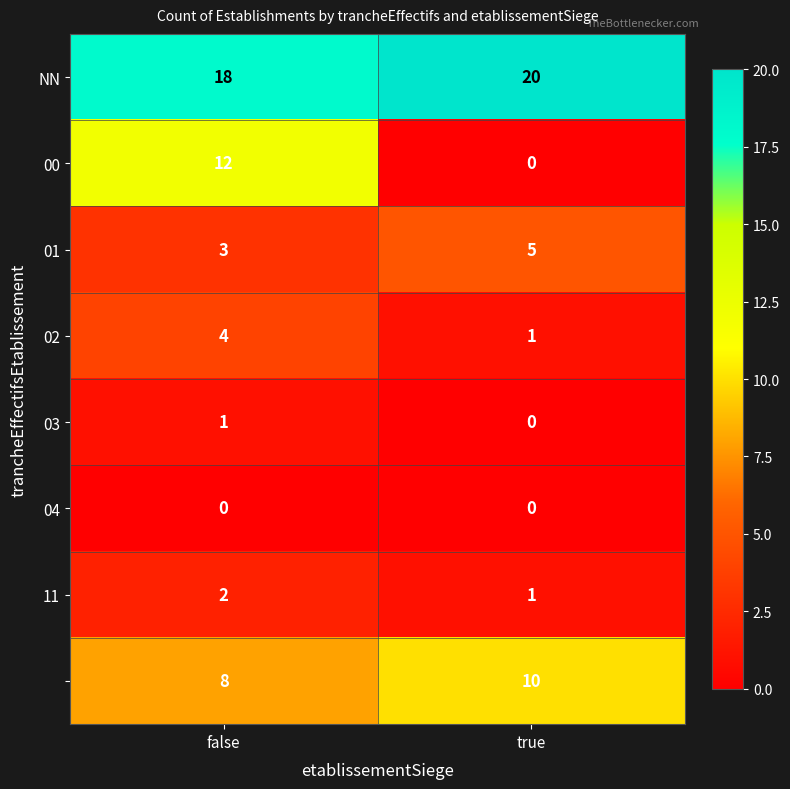

What is the spread (max minus min) of values at true?

20